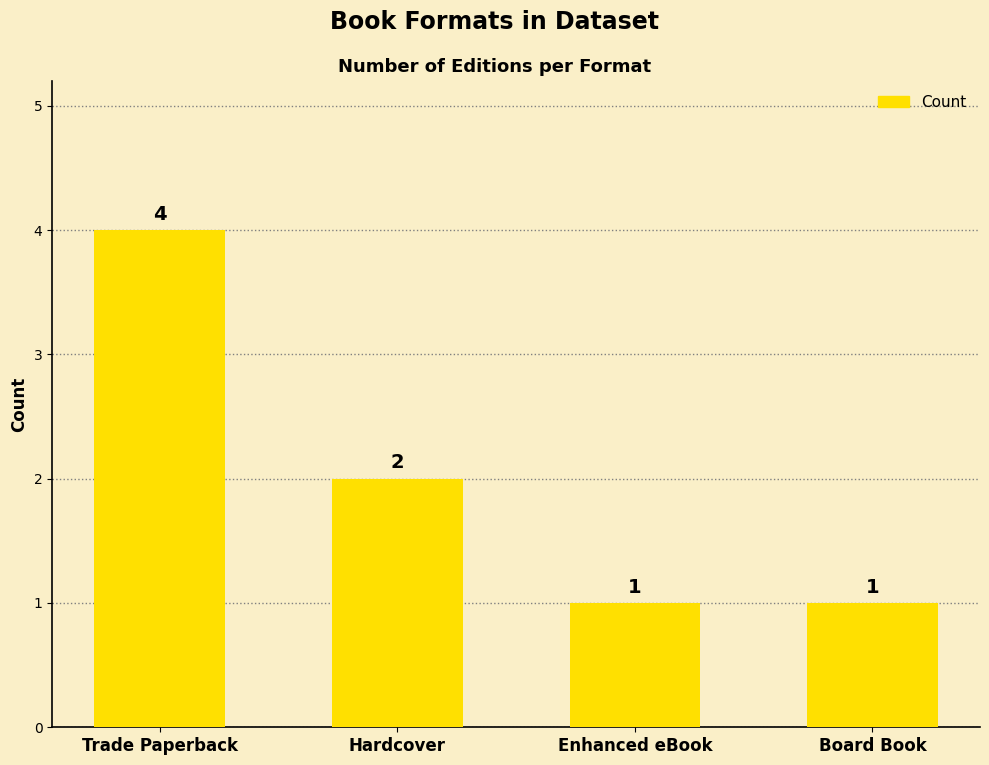

True or false: the data shows 4 at Trade Paperback.

True